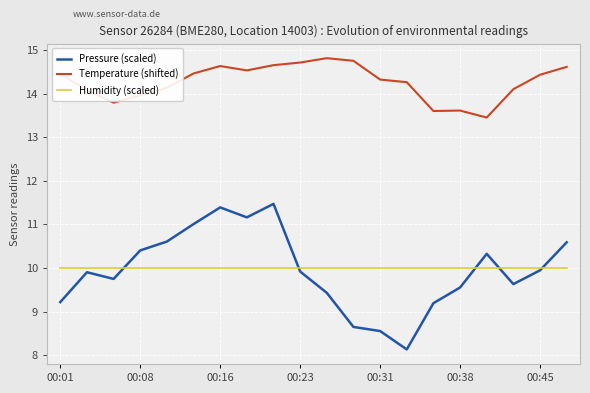

In Temperature (shifted), how many points are lower than both neighbors (excluding endpoints)?

4